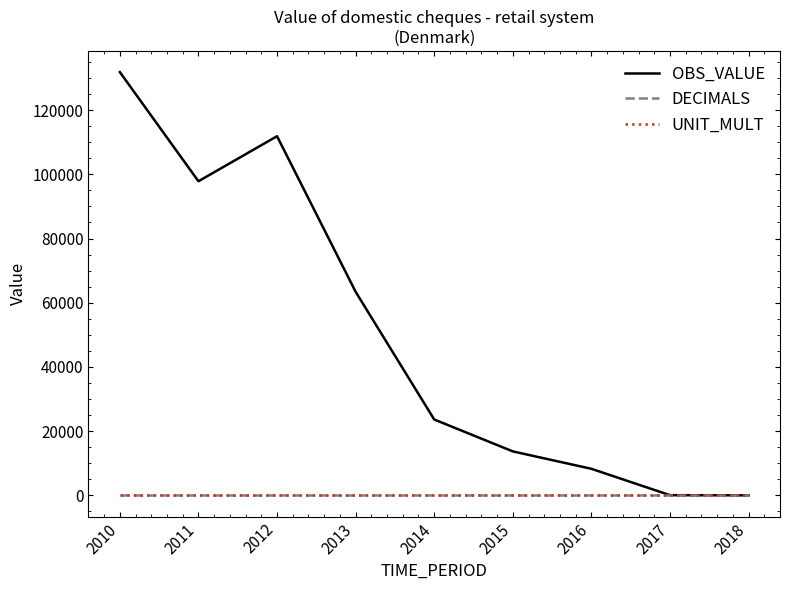

What is the maximum value shown in the chart?

131840.0